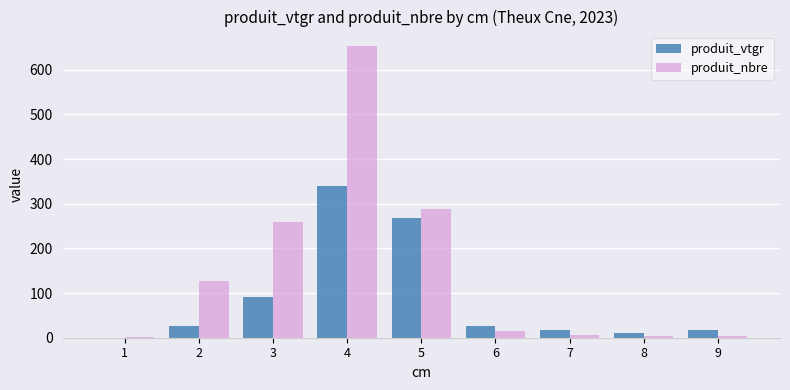

Is the value of produit_vtgr at 2 greater than the value of produit_nbre at 8?

Yes